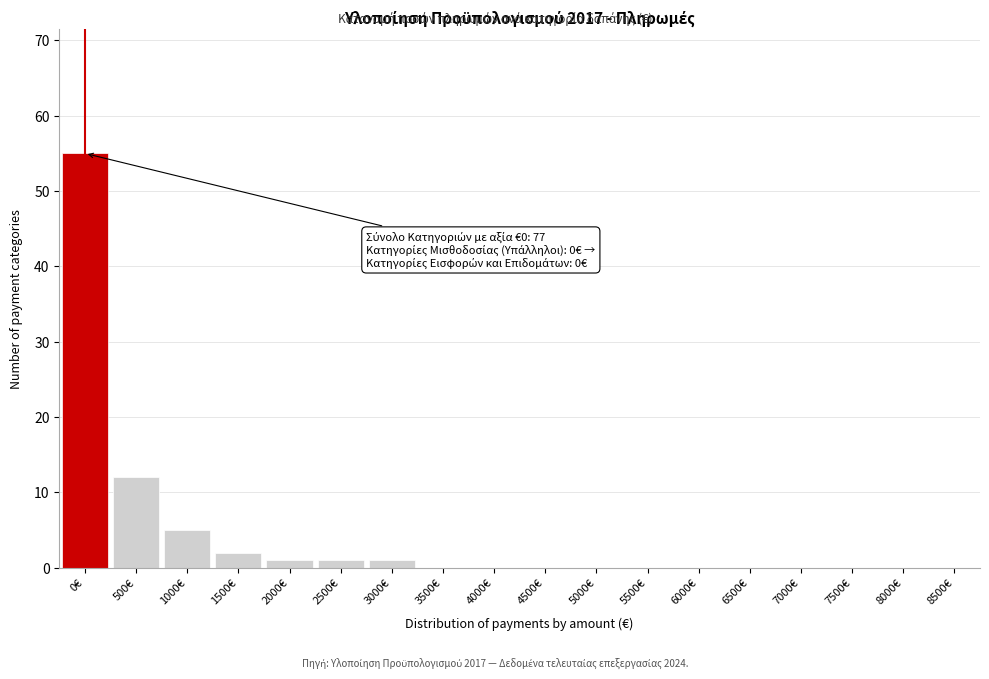

Reading left to right, extract all data points from this chart.

0€=55	500€=12	1000€=5	1500€=2	2000€=1	2500€=1	3000€=1	3500€=0	4000€=0	4500€=0	5000€=0	5500€=0	6000€=0	6500€=0	7000€=0	7500€=0	8000€=0	8500€=0